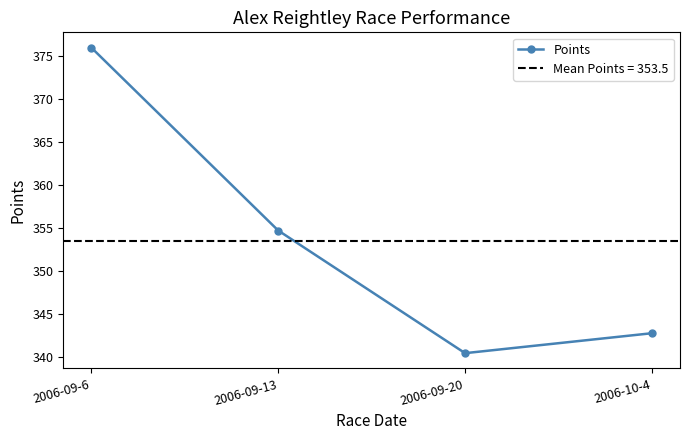

List the labels in order of value, largest first.

2006-09-6, 2006-09-13, 2006-10-4, 2006-09-20